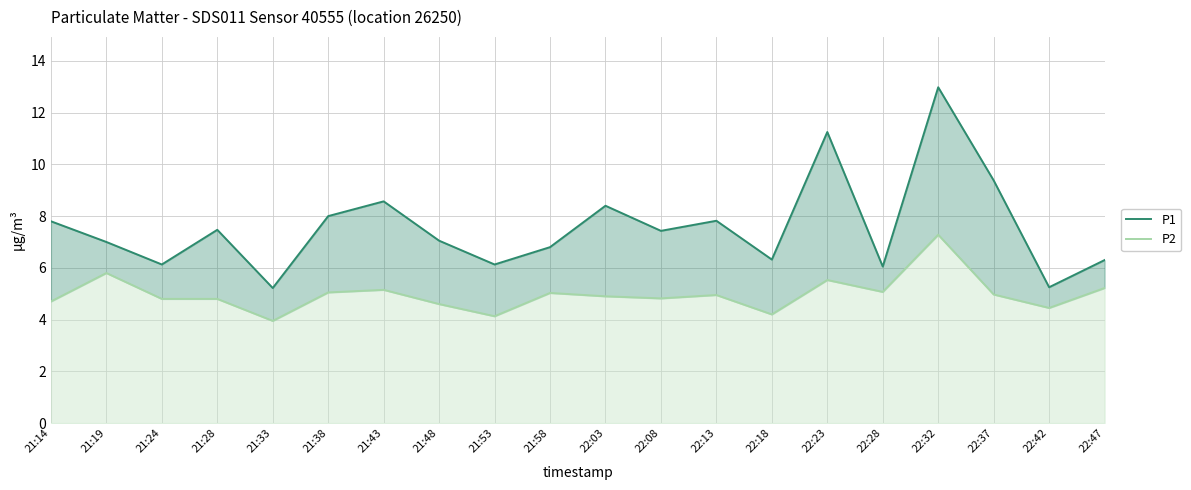

Which series has the widest spread of values?

P1